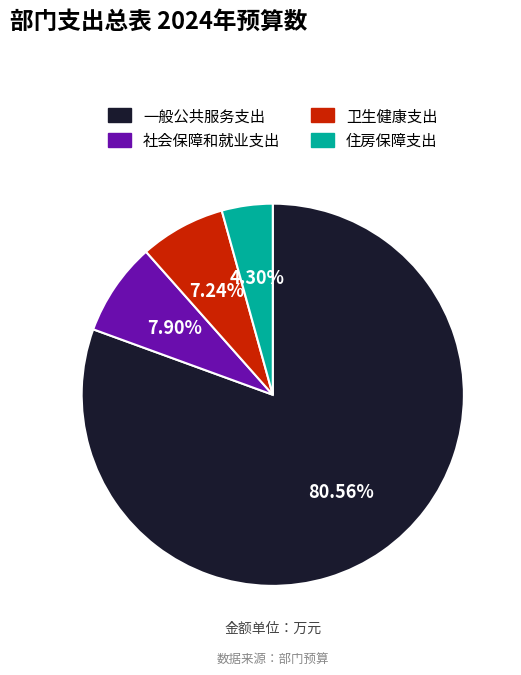

To the nearest percent, what is the combined percentage of 一般公共服务支出 and 社会保障和就业支出?

88%